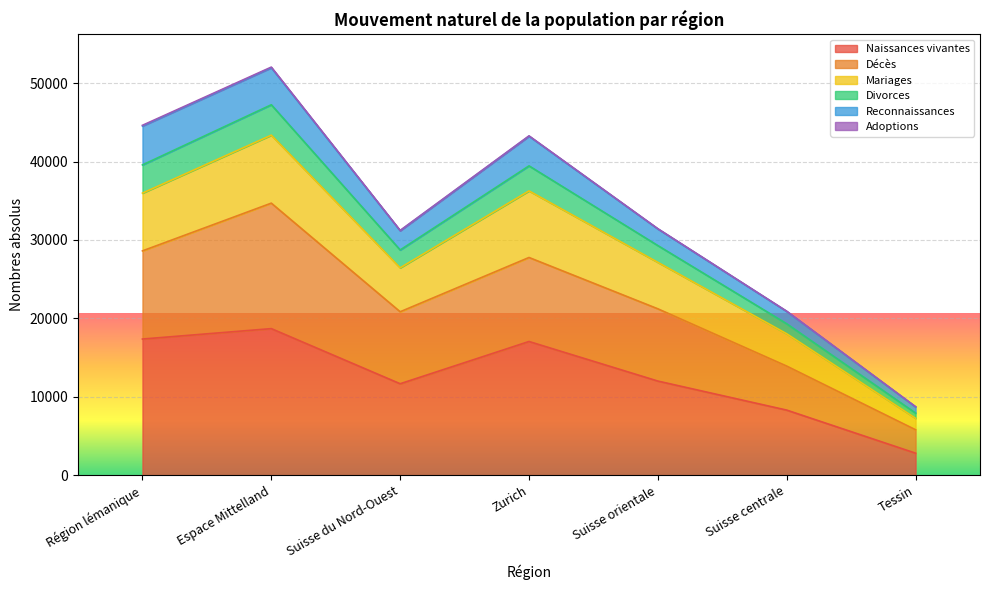

True or false: Divorces and Décès intersect in this chart.

False